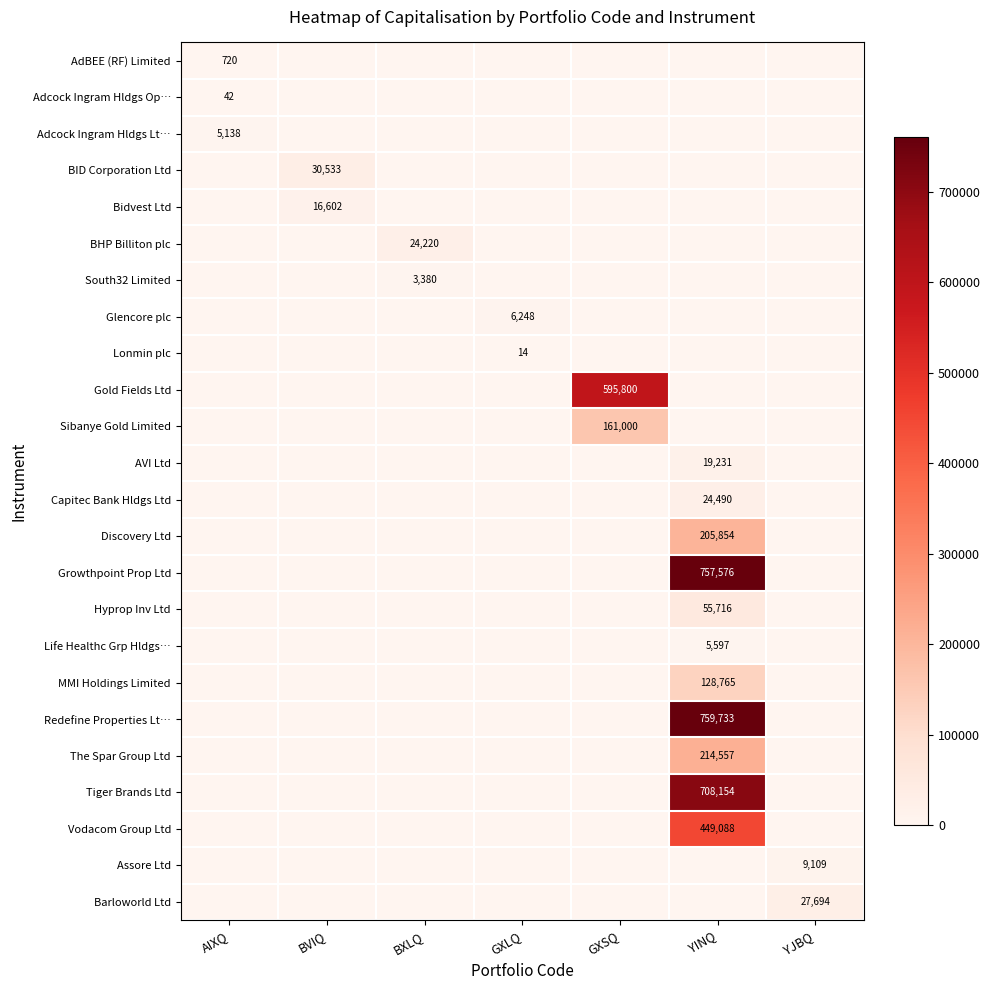

Is it true that Barloworld Ltd equals 0.0 at AIXQ?

True